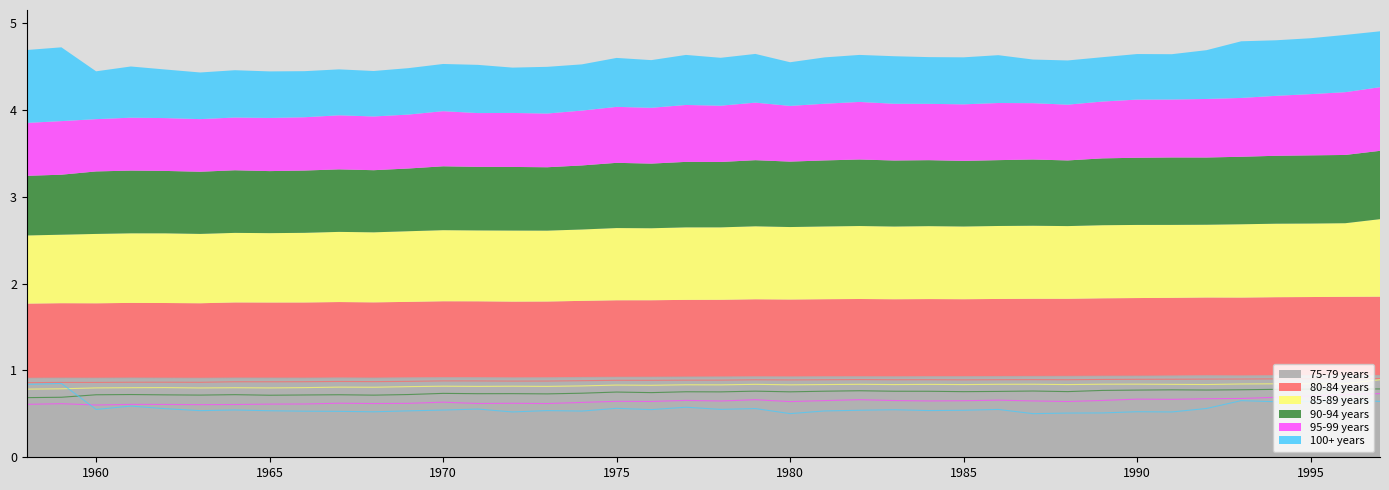

How many categories are shown in the chart?

40